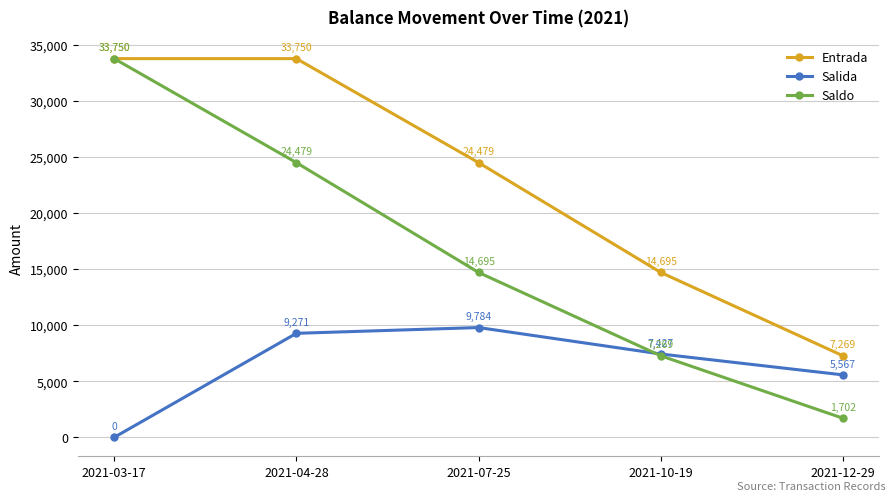

What is the sum of the Entrada values at 2021-04-28 and 2021-03-17?

67500.0